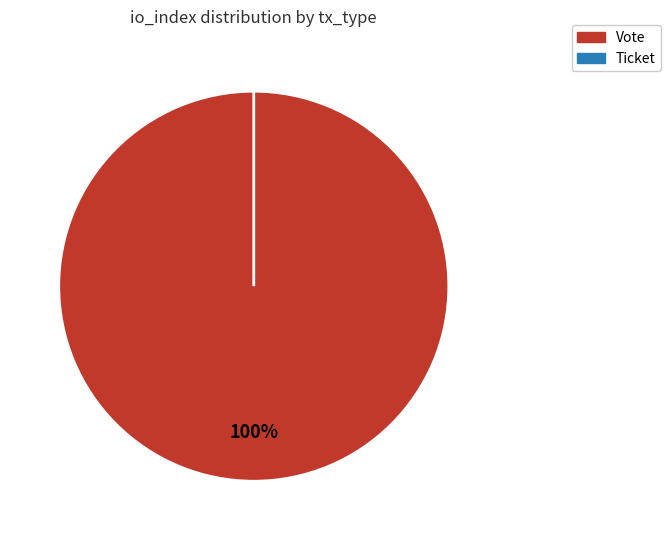

Which slice is the largest?

Vote